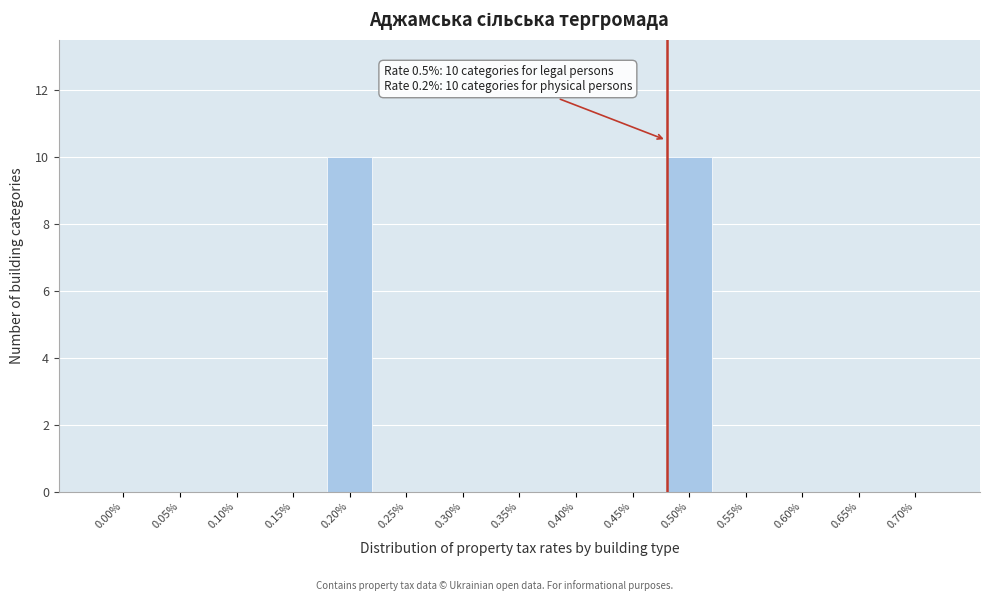

Reading left to right, what are all the values shown in this chart?

0.00%=0	0.05%=0	0.10%=0	0.15%=0	0.20%=10	0.25%=0	0.30%=0	0.35%=0	0.40%=0	0.45%=0	0.50%=10	0.55%=0	0.60%=0	0.65%=0	0.70%=0